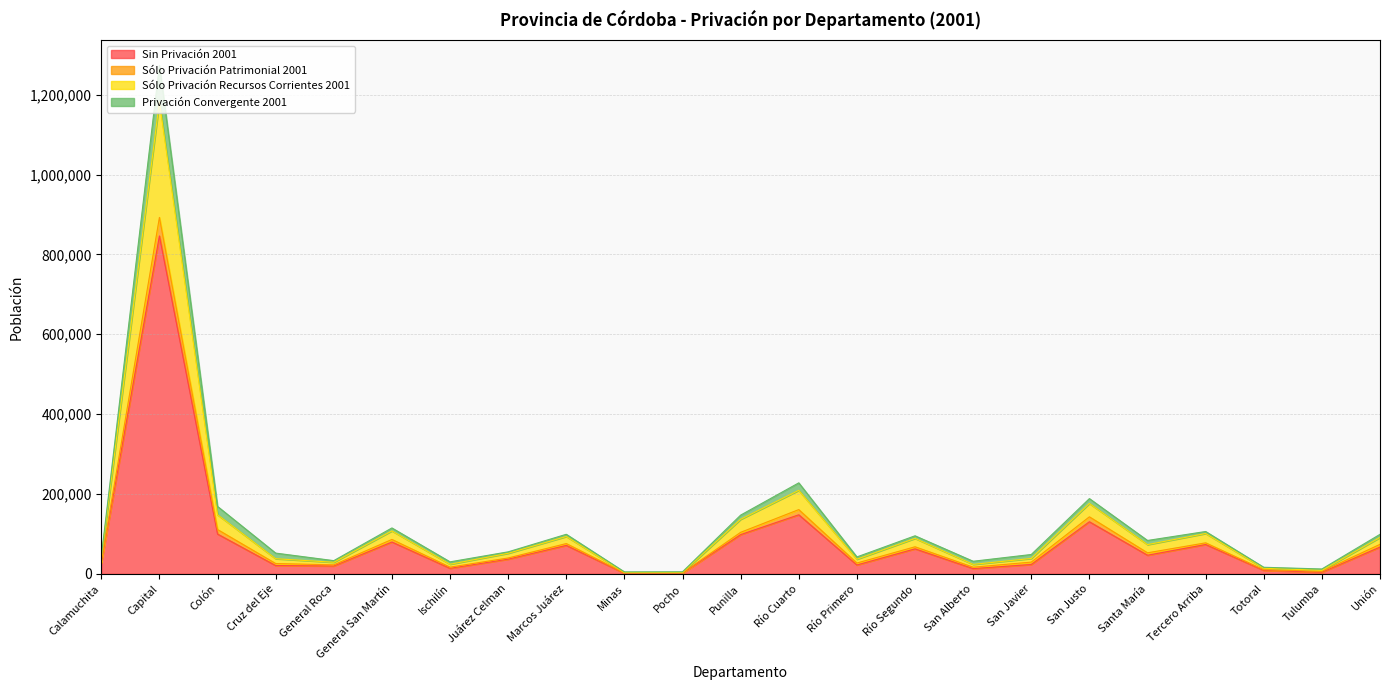

At which label does Sólo Privación Patrimonial 2001 first exceed 55075?

Capital